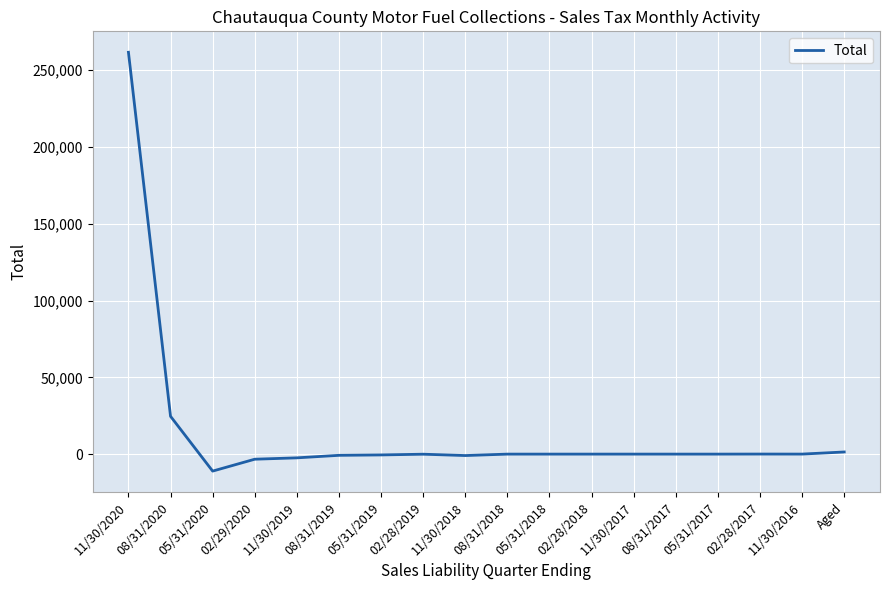

Is it true that the value at 08/31/2017 is 0.0?

True